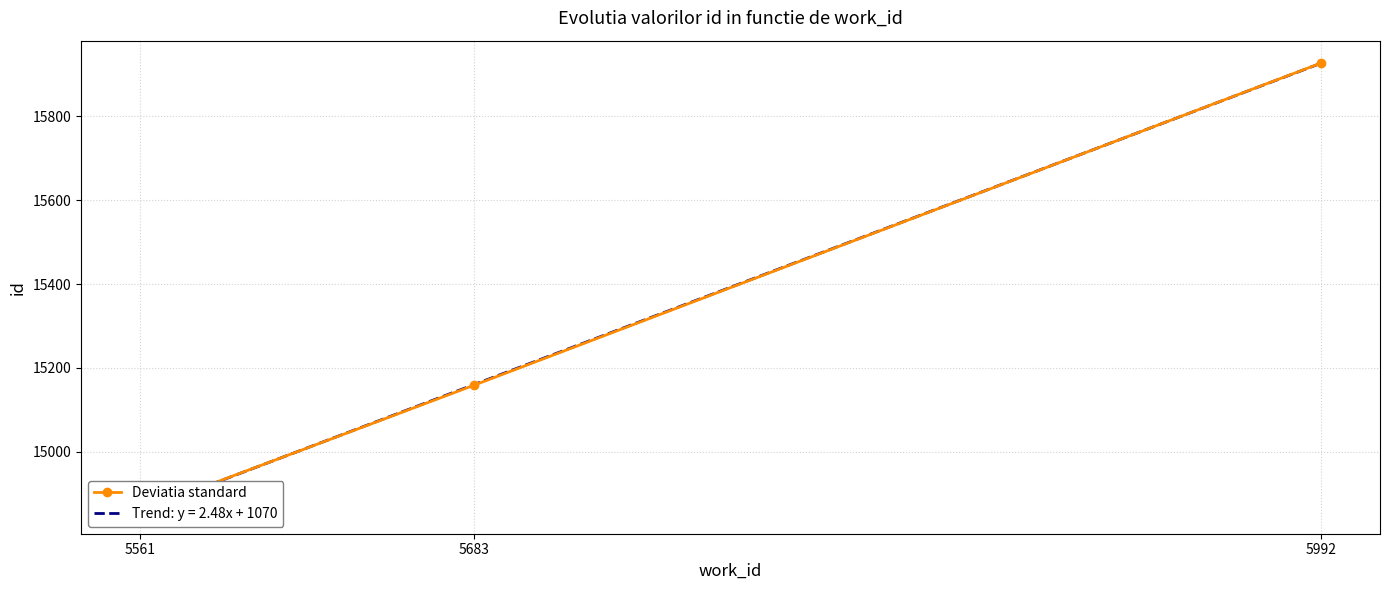

List the labels in order of value, largest first.

5992, 5683, 5561